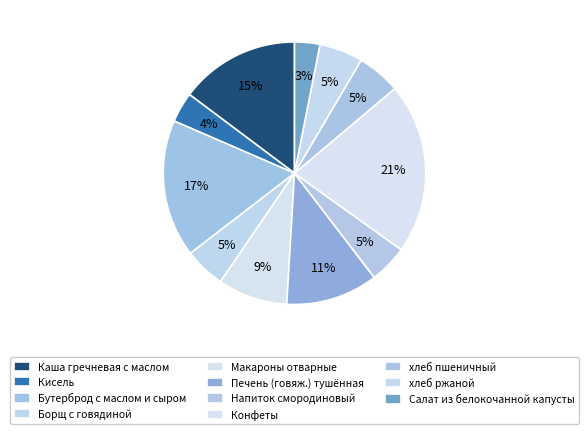

What is the ratio of the value at Каша гречневая с маслом to the value at Борщ с говядиной?

2.9